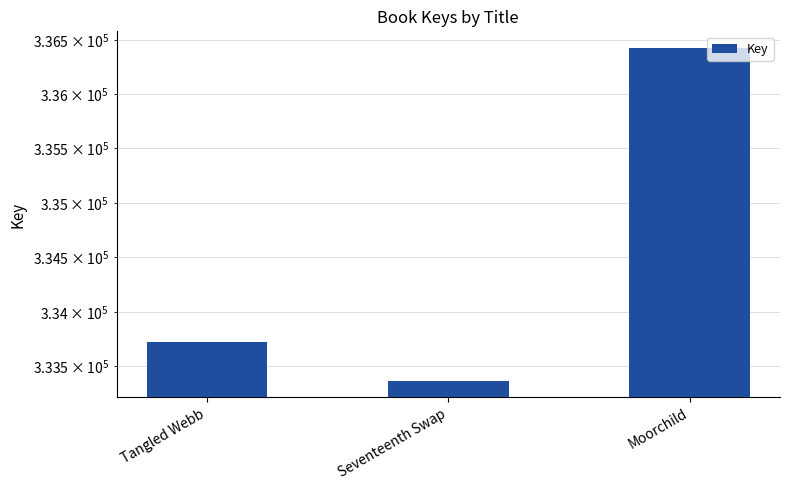

What is the difference between the maximum and minimum values?

3058